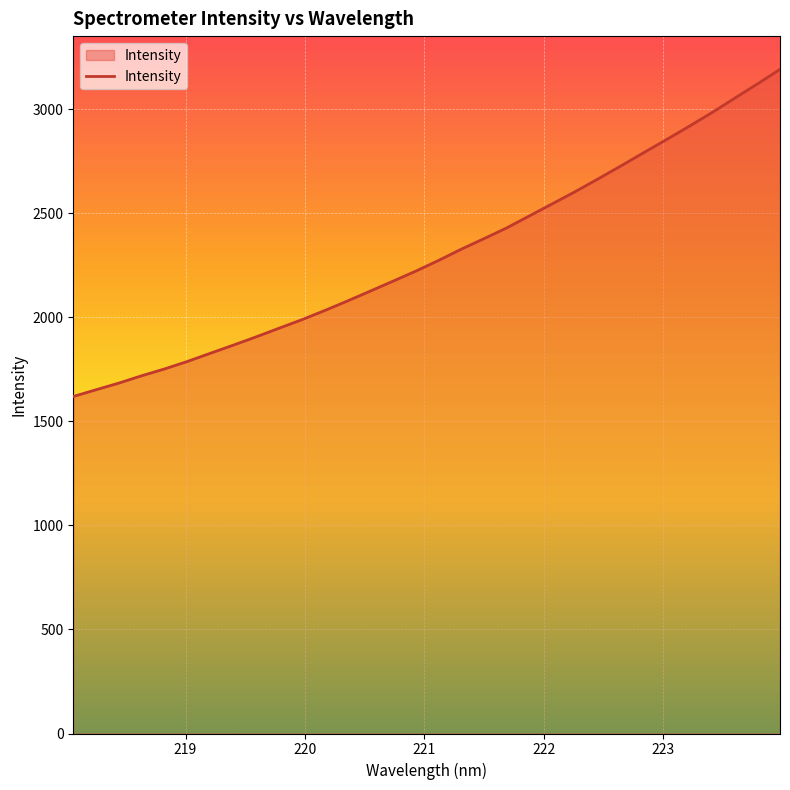

What is the difference between the maximum and minimum values?

1571.9